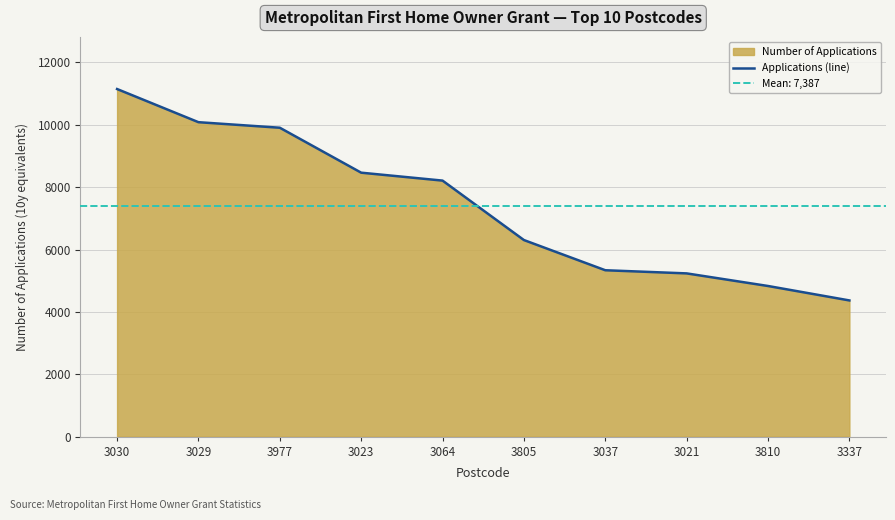

What is the change in value from 3023 to 3810?

-3633